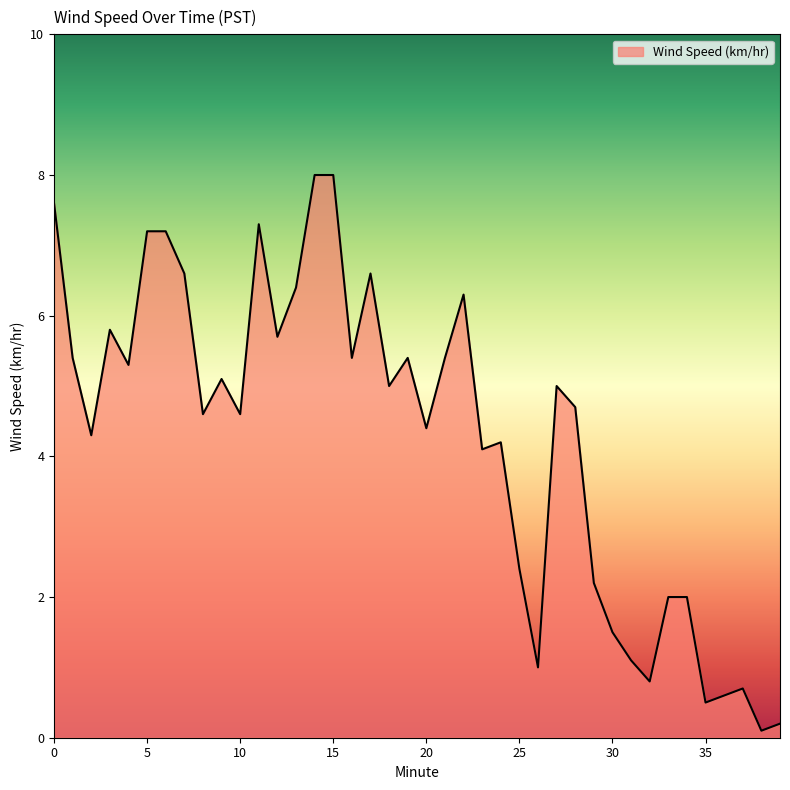

What is the maximum value shown in the chart?

8.0